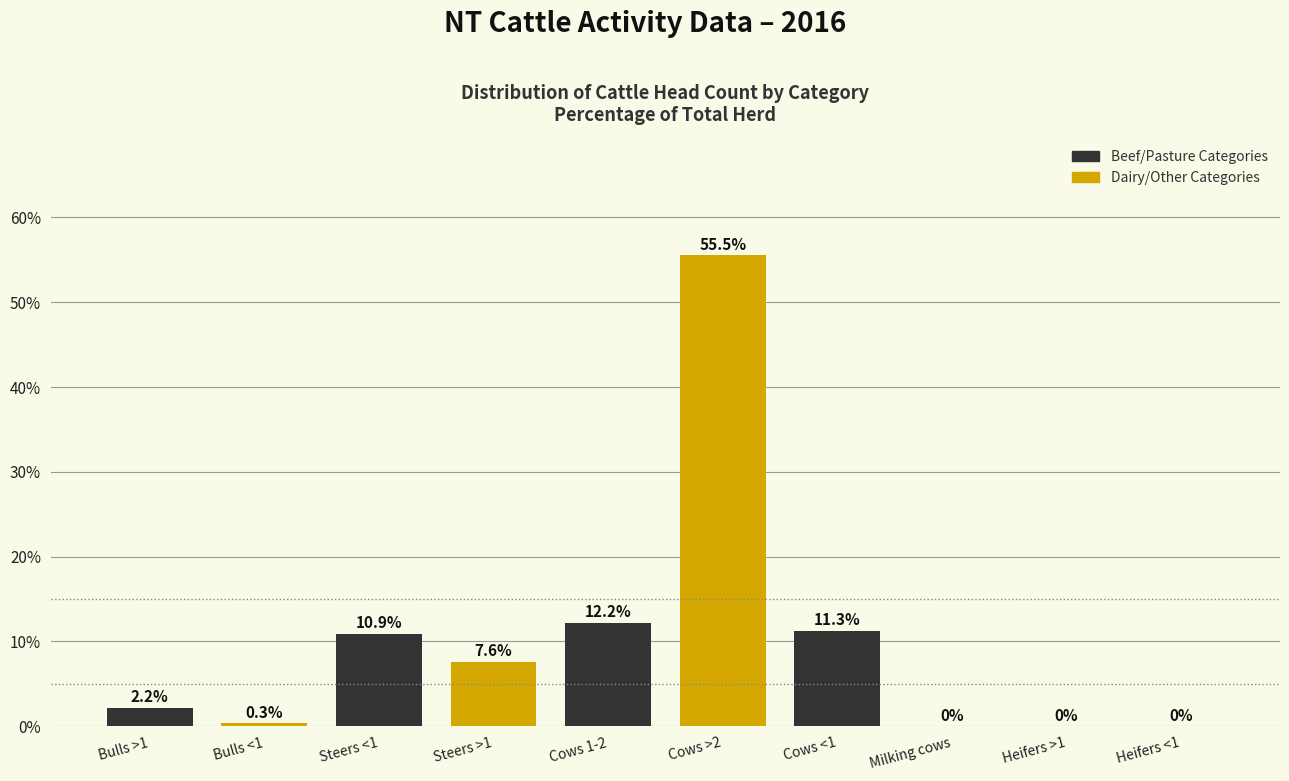

What is the change in value from Cows >2 to Milking cows?

-55.5